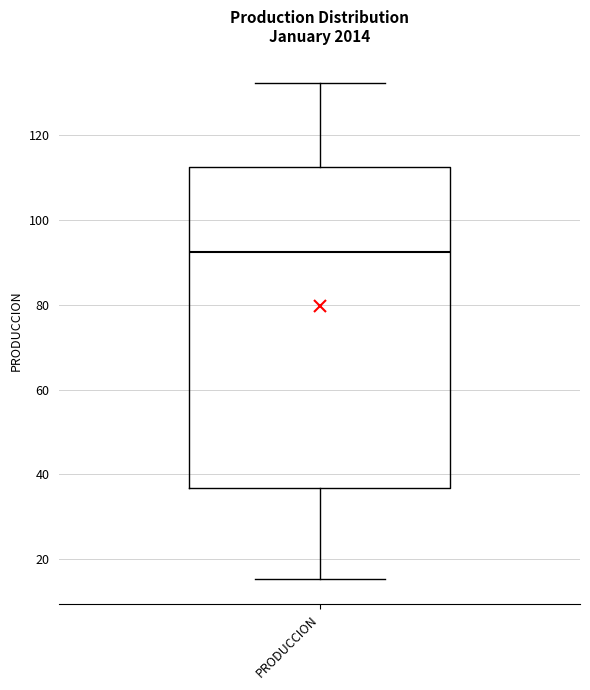

Read this box plot against the y-axis: the position of the median line, the range covered by the box, and the ends of both whiskers. The values are not printed on the chart, so give them approximately, as read against the axis.

median 92, box 36 to 112, whiskers 16 to 132